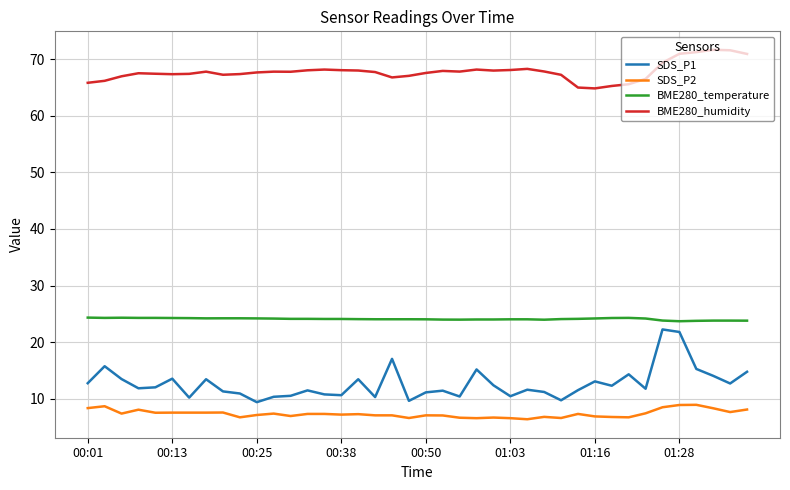

Which series has the widest spread of values?

SDS_P1